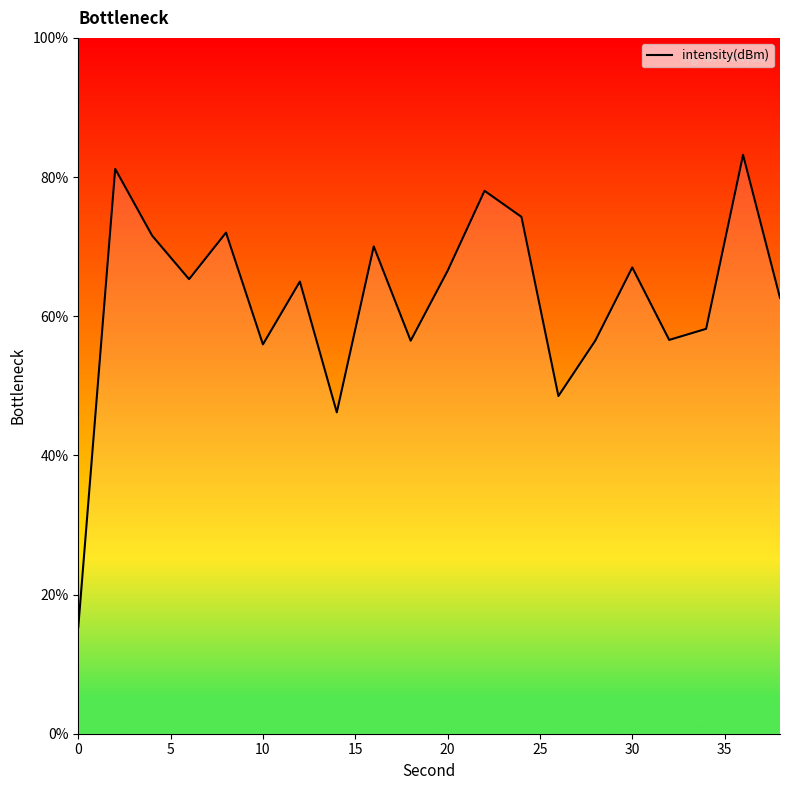

What is the difference between the maximum and minimum values?

67.9